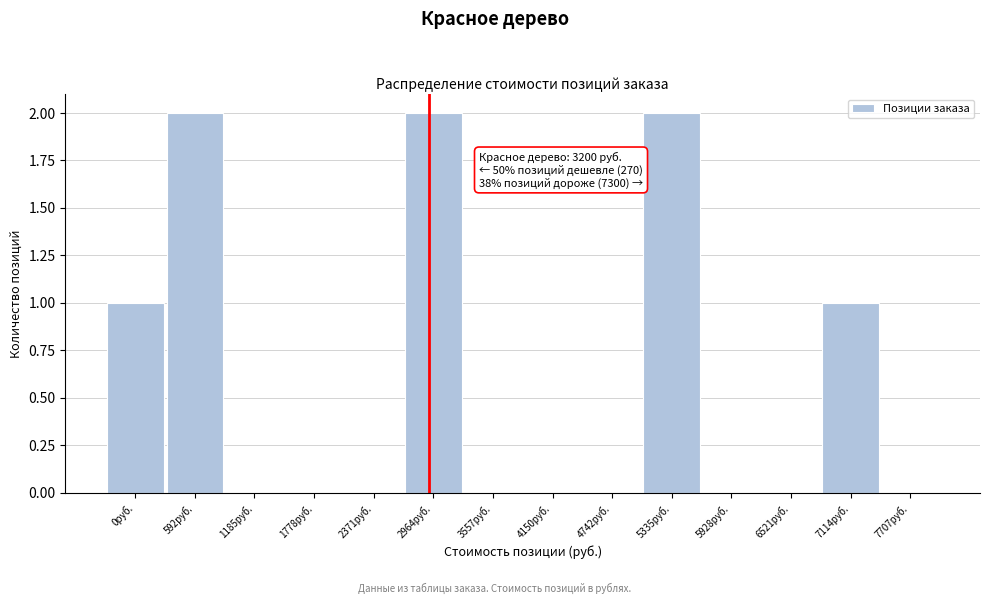

Reading right to left, list all the values displayed in this chart.

7707руб.=0	7114руб.=1	6521руб.=0	5928руб.=0	5335руб.=2	4742руб.=0	4150руб.=0	3557руб.=0	2964руб.=2	2371руб.=0	1778руб.=0	1185руб.=0	592руб.=2	0руб.=1